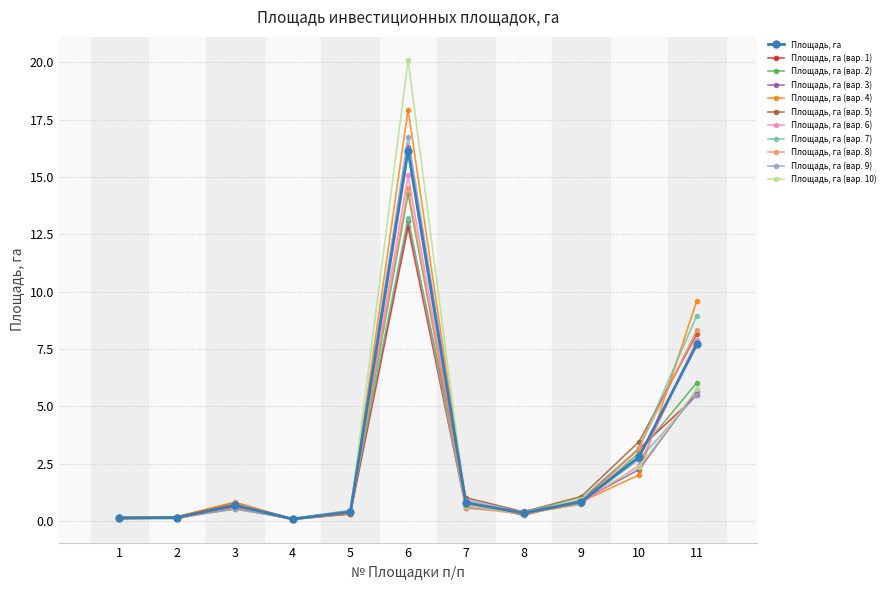

Which series has the largest range (max minus min)?

Площадь, га (вар. 10)